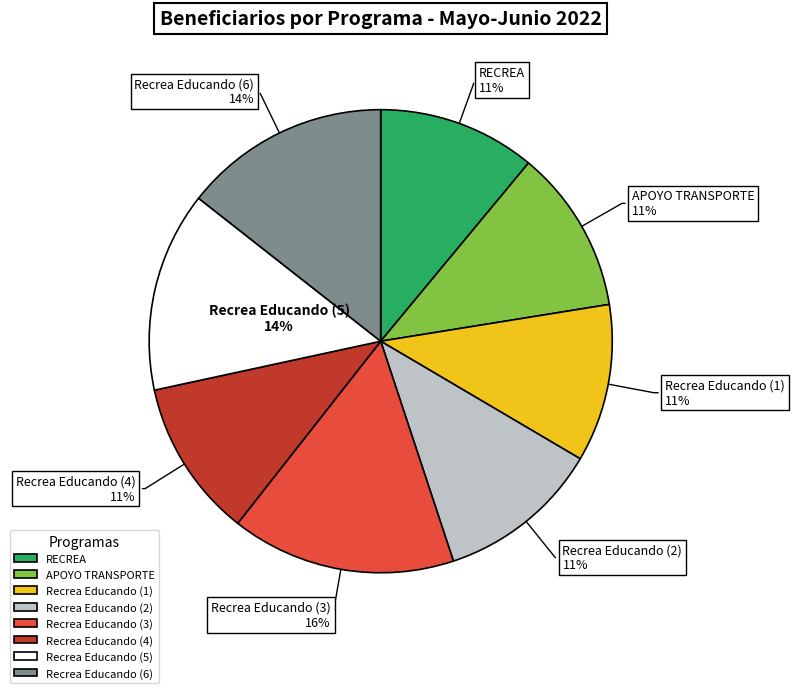

True or false: Recrea Educando (6) accounts for 14% of the total.

True